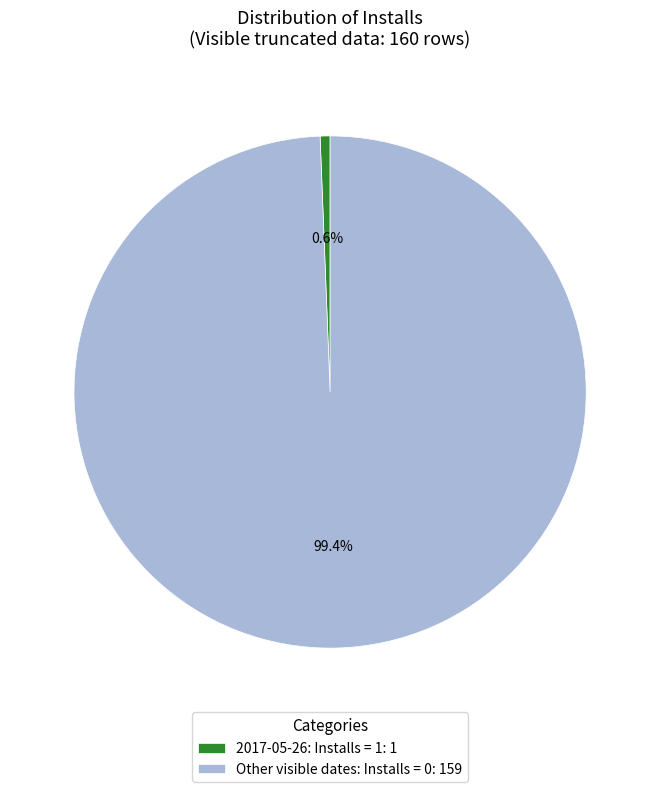

Count the number of slices in the pie.

2